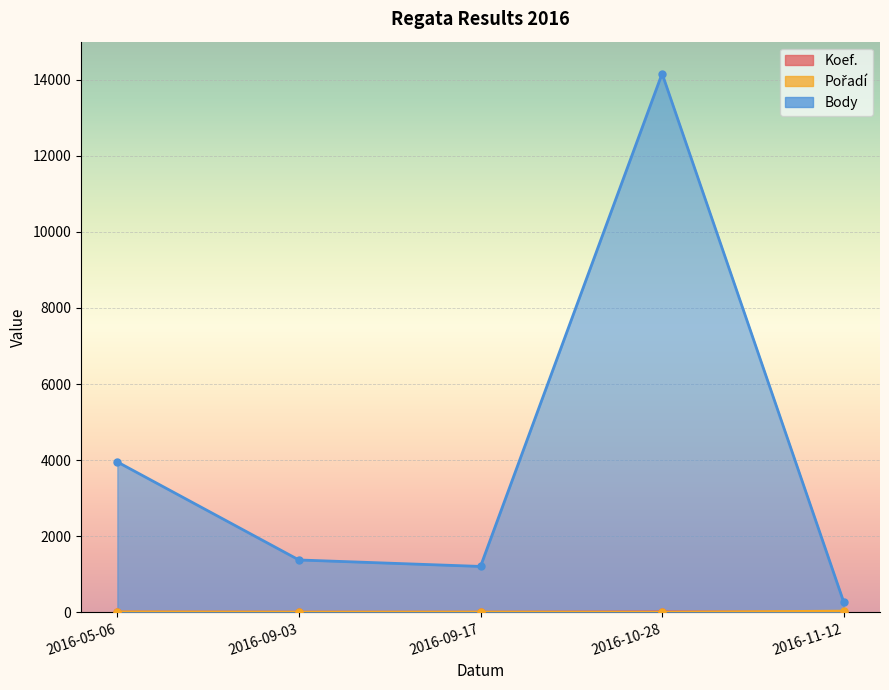

True or false: Koef. has more than 1 points higher than both neighbors.

False